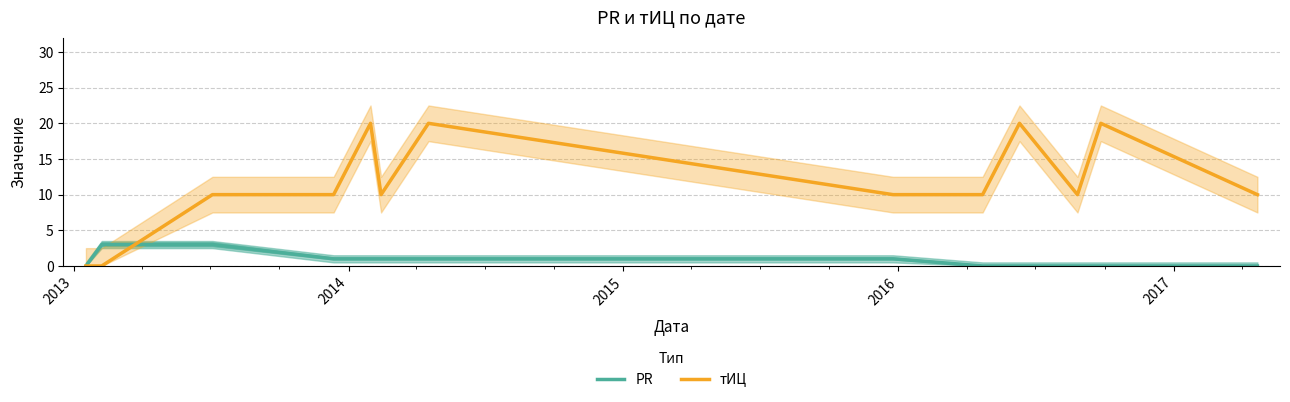

What is the maximum value for тИЦ?

20